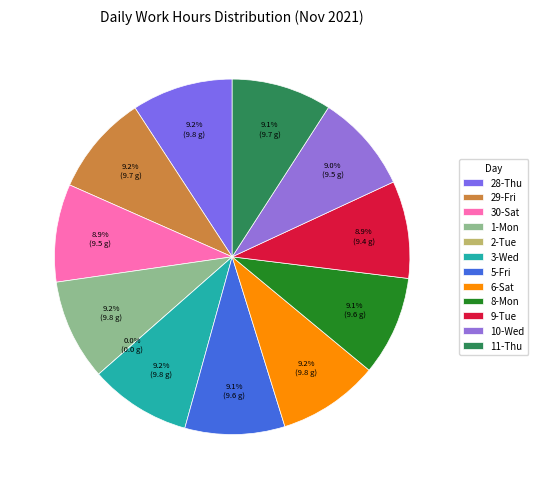

How many segments does this pie chart have?

12